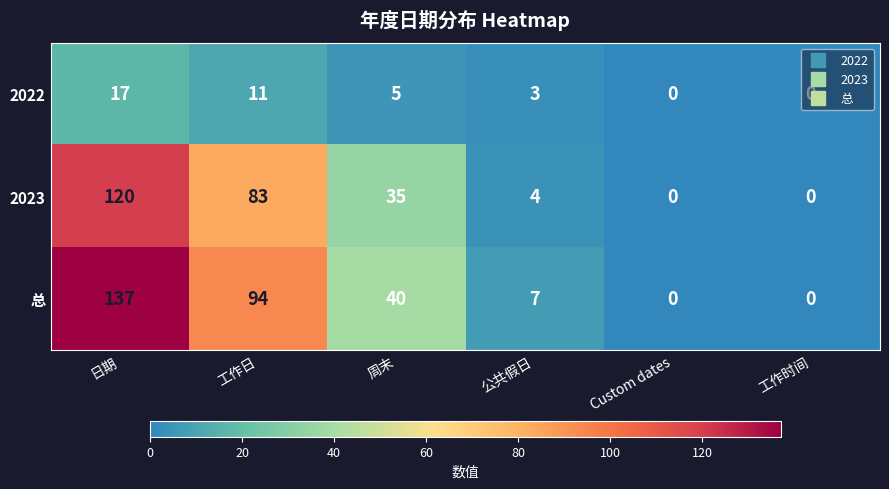

Rank the series by their maximum value, from lowest to highest.

2022, 2023, 总